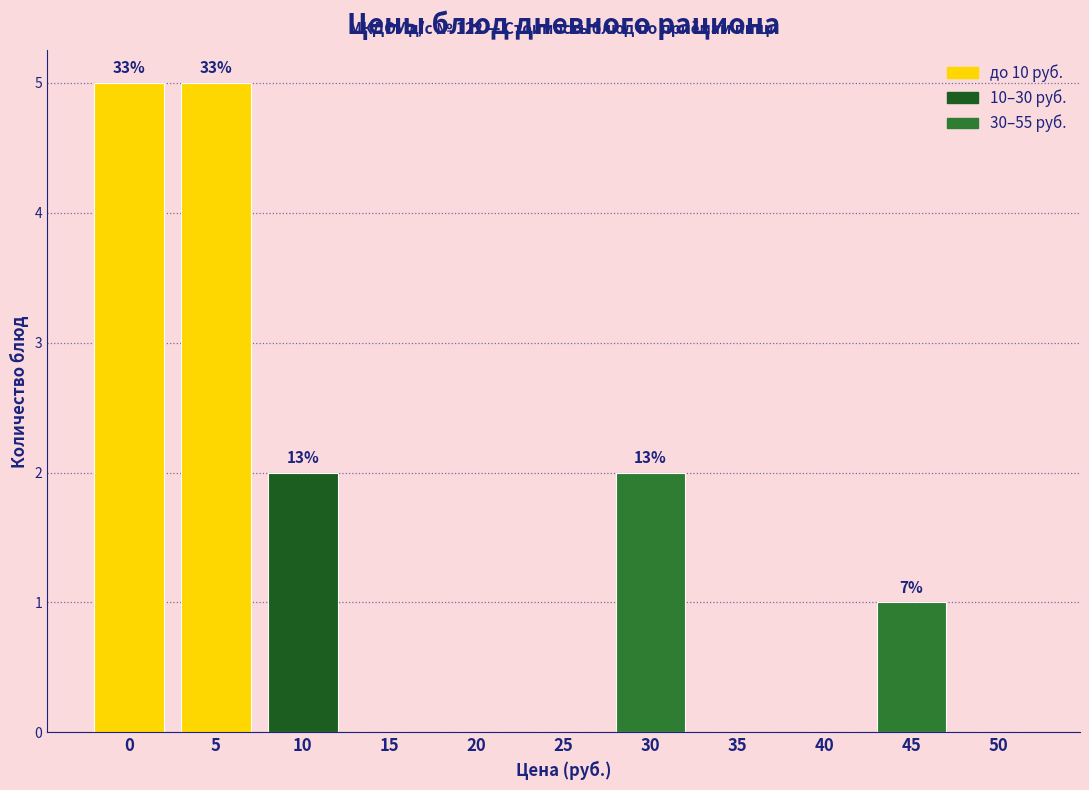

Reading left to right, list all the values displayed in this chart.

0=5	5=5	10=2	15=0	20=0	25=0	30=2	35=0	40=0	45=1	50=0